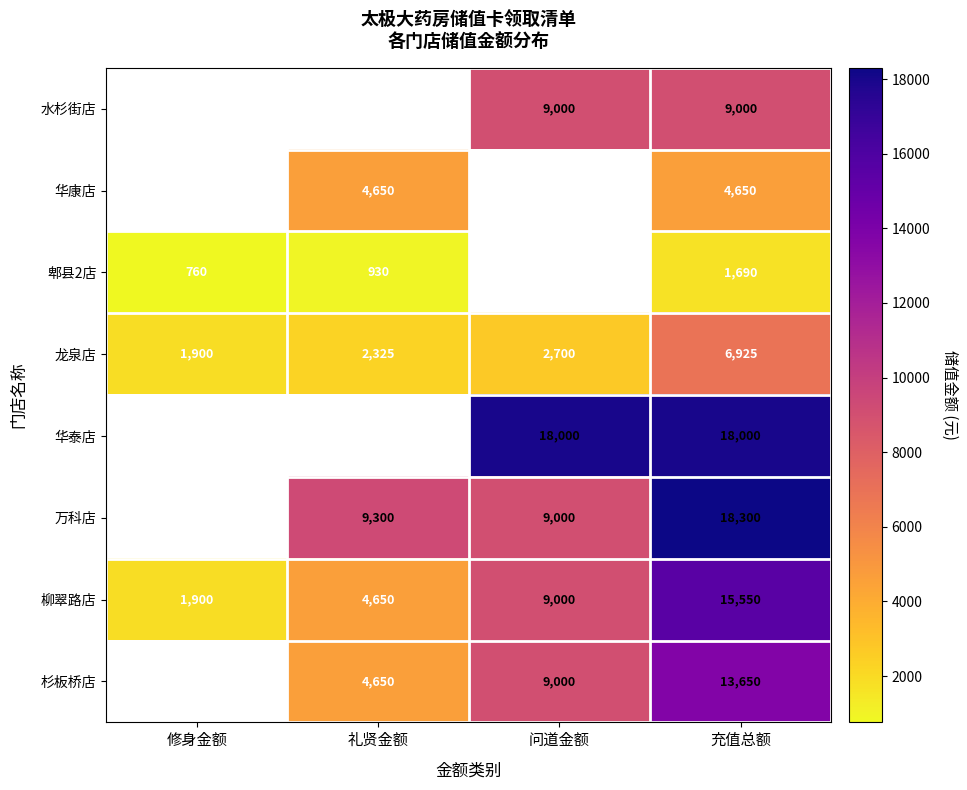

True or false: 郫县2店 has a value of 760 at 修身金额.

True